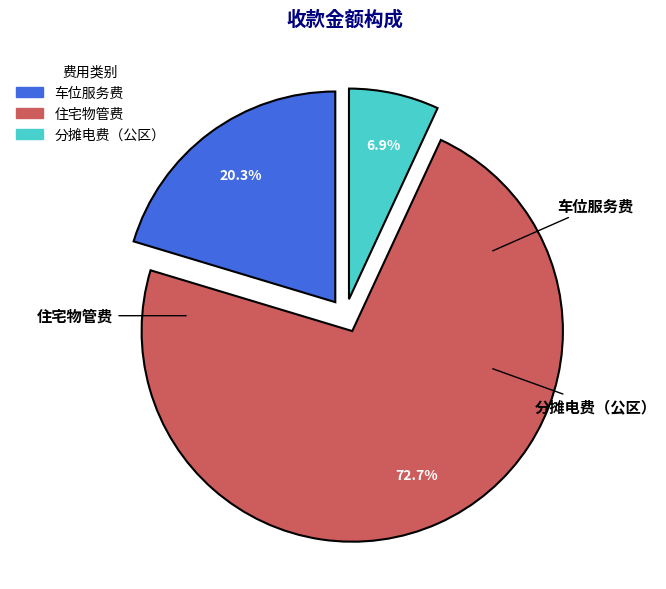

Is it true that 分摊电费（公区） is 1% of the pie?

False